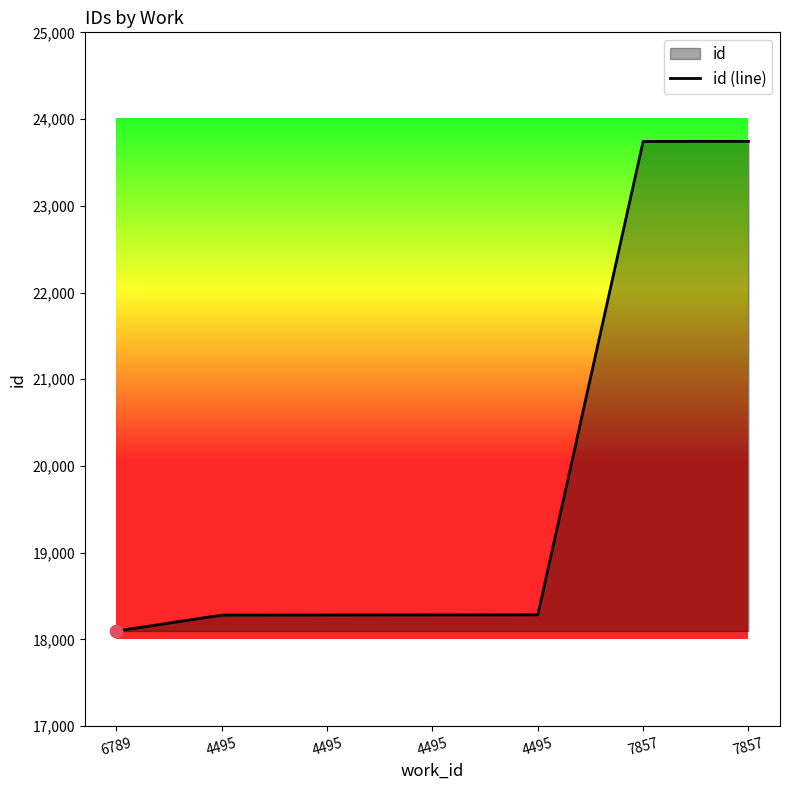

What is the ratio of the value at 4495 to the value at 7857?

0.8